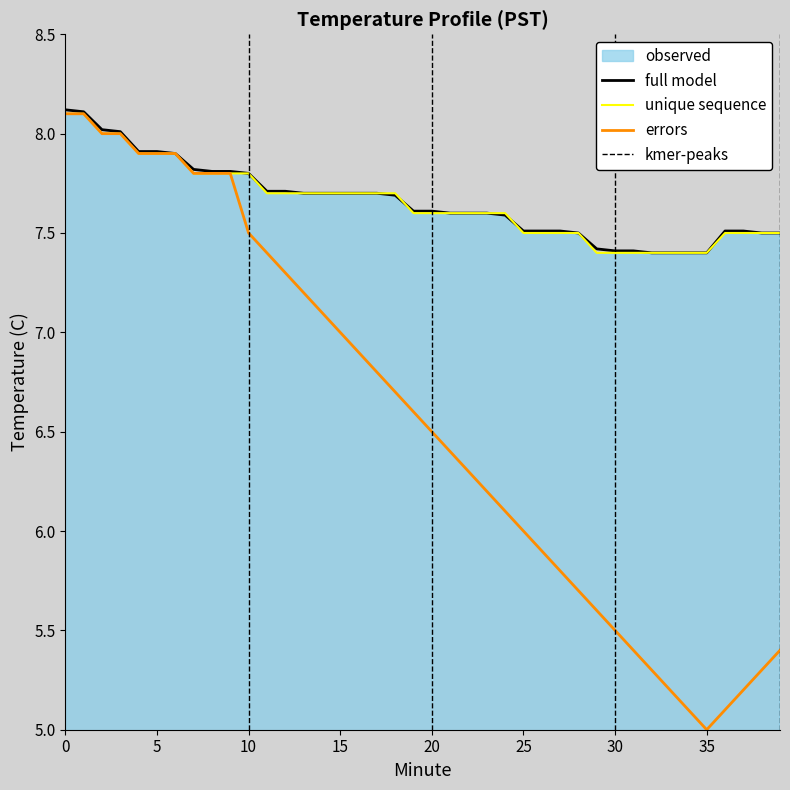

Rank the categories by observed value from highest to lowest.

0, 1, 2, 3, 4, 5, 6, 7, 8, 9, 10, 11, 12, 13, 14, 15, 16, 17, 18, 19, 20, 21, 22, 23, 24, 25, 26, 27, 28, 36, 37, 38, 39, 29, 30, 31, 32, 33, 34, 35